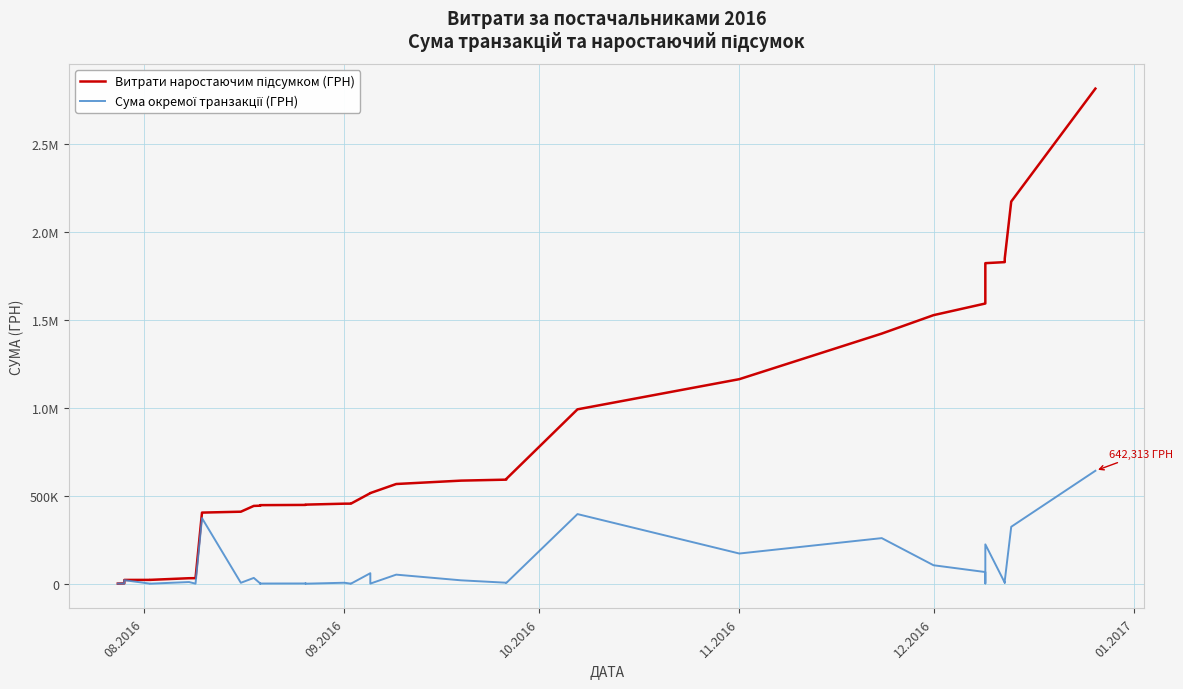

True or false: Сума окремої транзакції (ГРН) has a value of 7482.6 at 37.

False